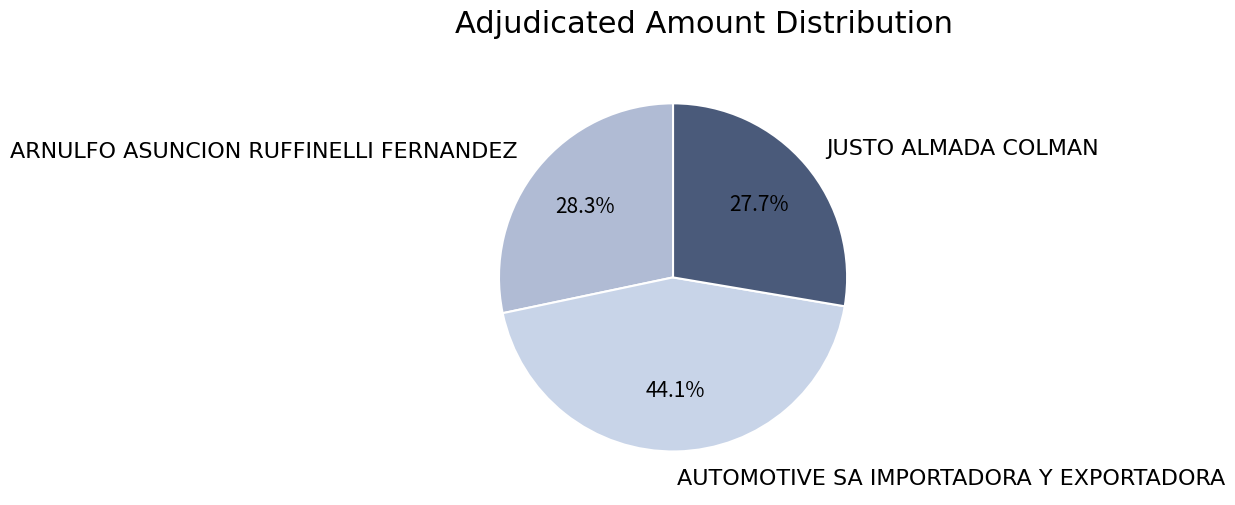

To the nearest percent, what is the difference between the JUSTO ALMADA COLMAN and ARNULFO ASUNCION RUFFINELLI FERNANDEZ slice percentages?

1%